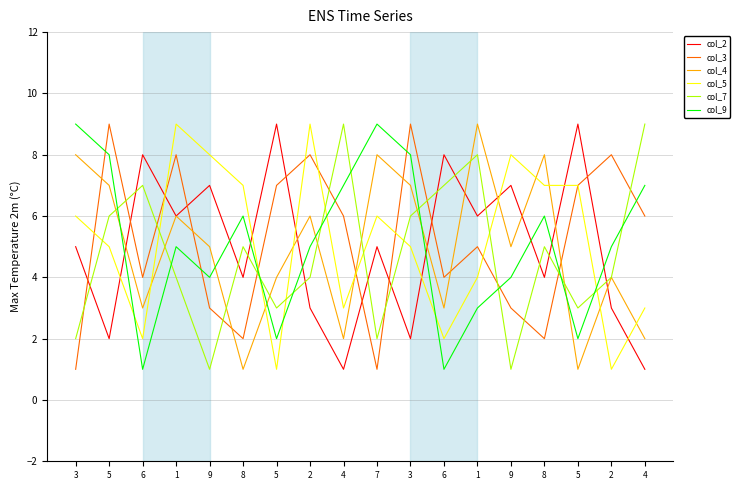

What is the label of the 10th point from the left?

7